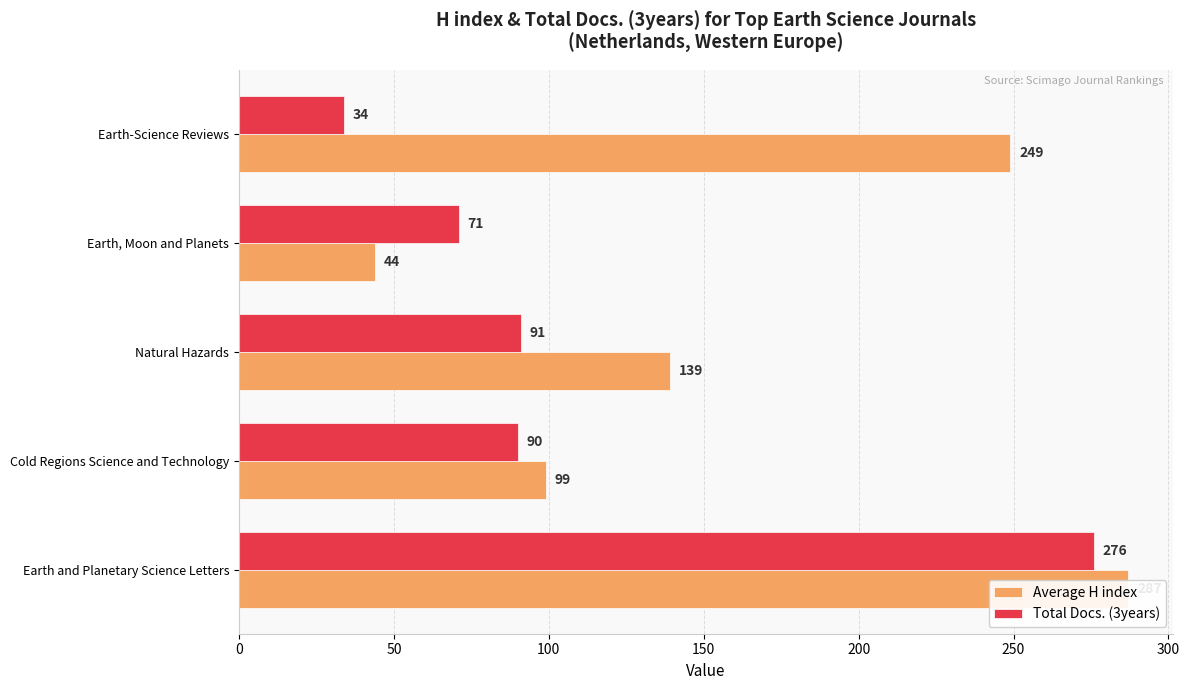

The Total Docs. (3years) series shows 276 at Earth and Planetary Science Letters. True or false?

True